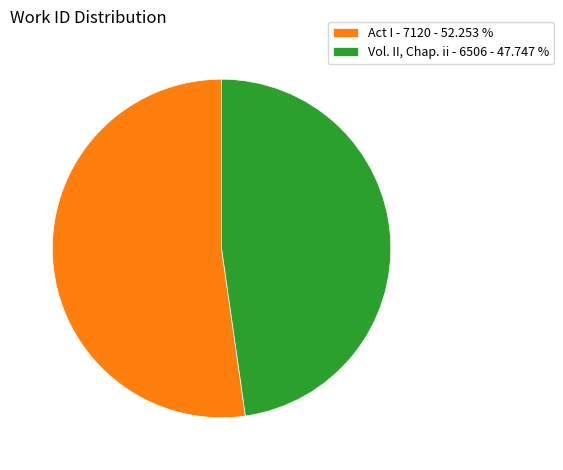

How many slices are in this pie chart?

2